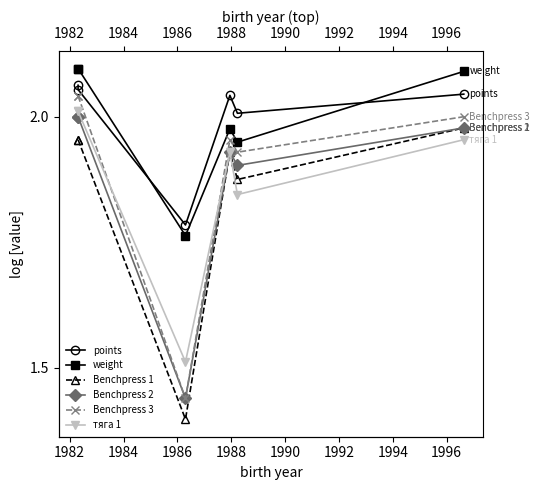

True or false: тяга 1 has more than 0 points higher than both neighbors.

True